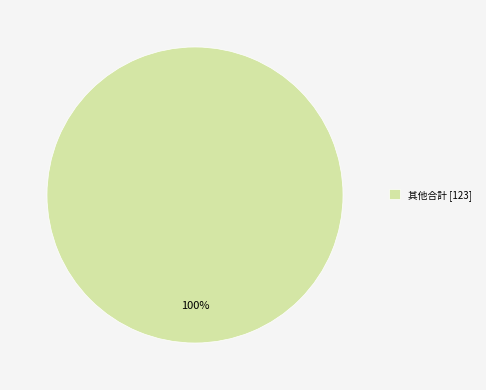

True or false: 其他合計 [123] accounts for 90% of the total.

False